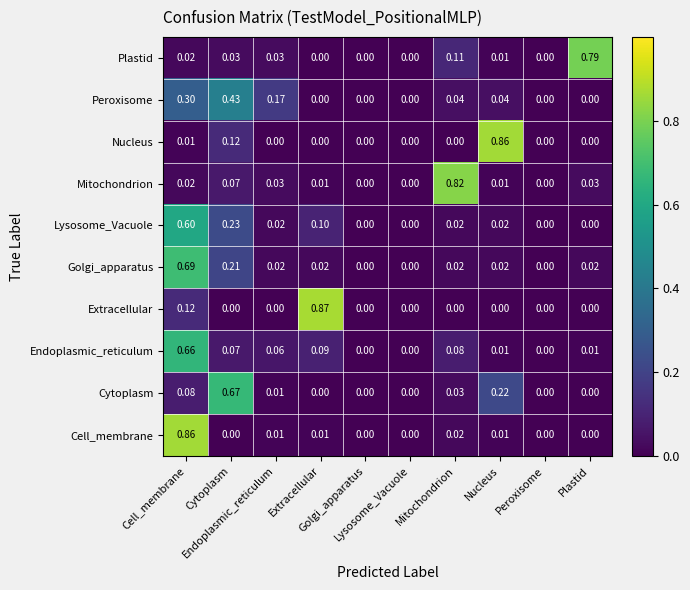

How many distinct data groups are displayed?

10